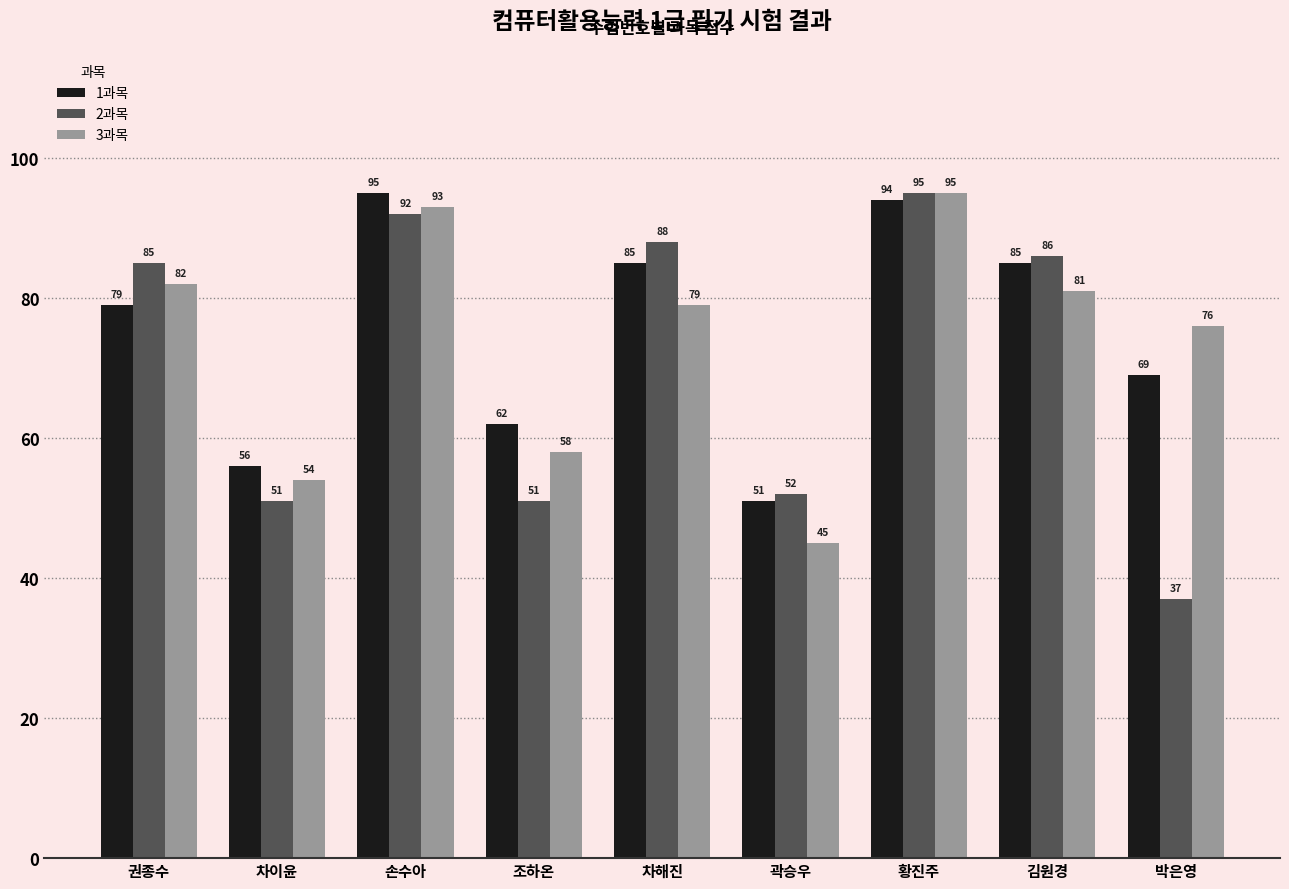

Rank the series at 손수아 from lowest to highest value.

2과목, 3과목, 1과목